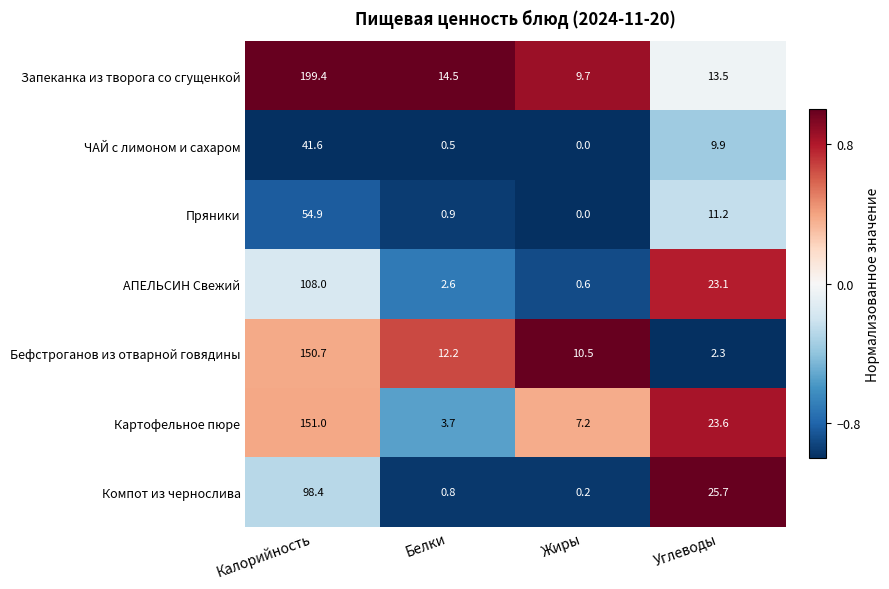

Count the number of categories in the chart.

4